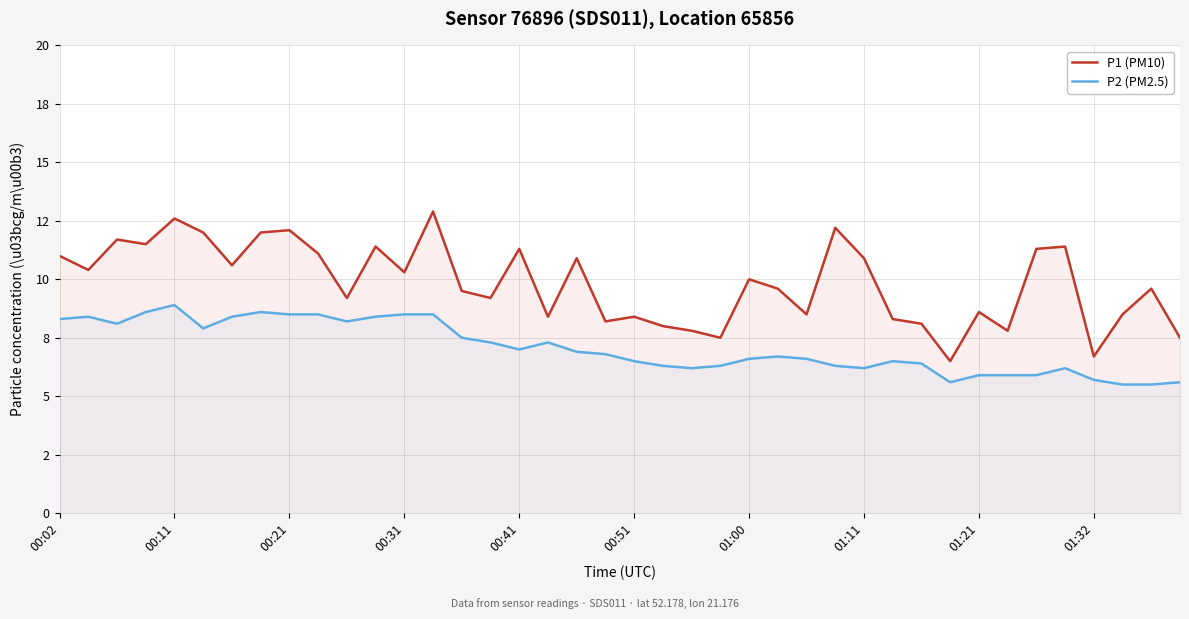

Where does the P1 (PM10) series first go above 10?

00:02